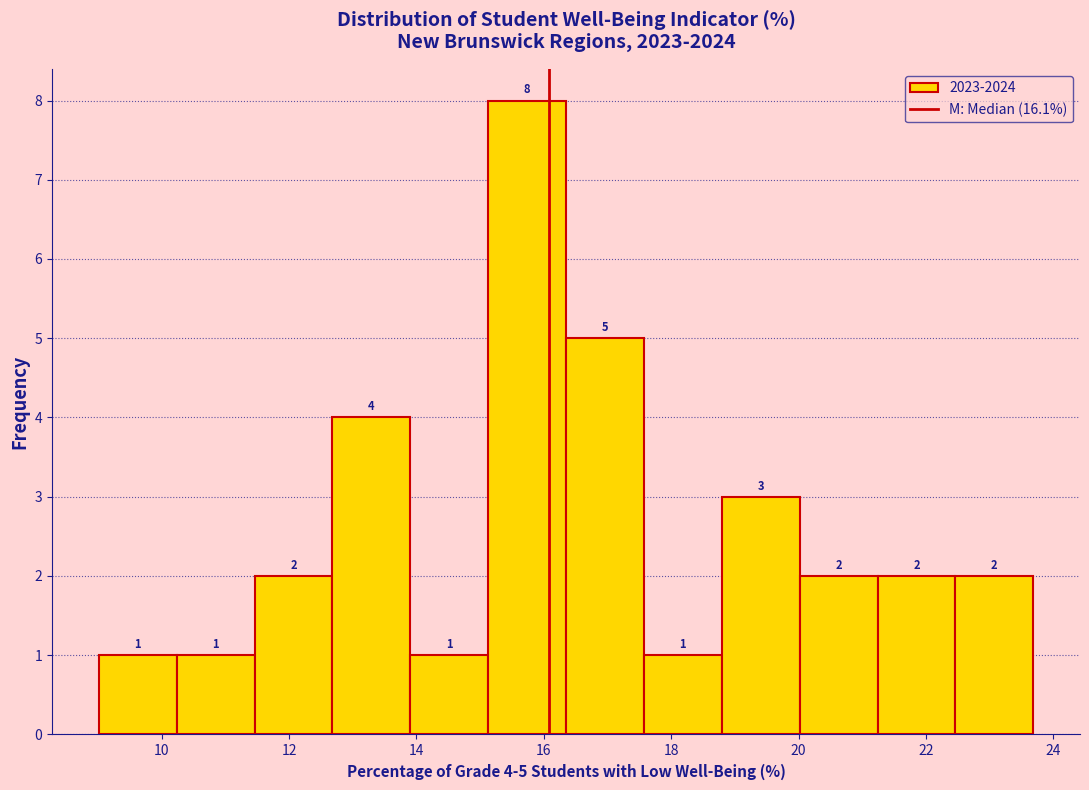

Over which range of the x-axis is the bar tallest?

15.2 to 16.4